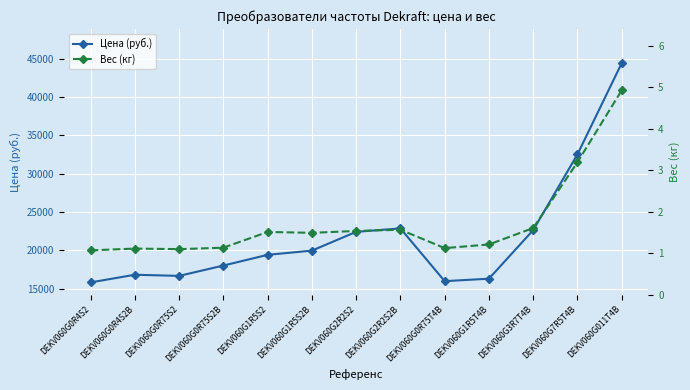

How many categories are shown in the chart?

13